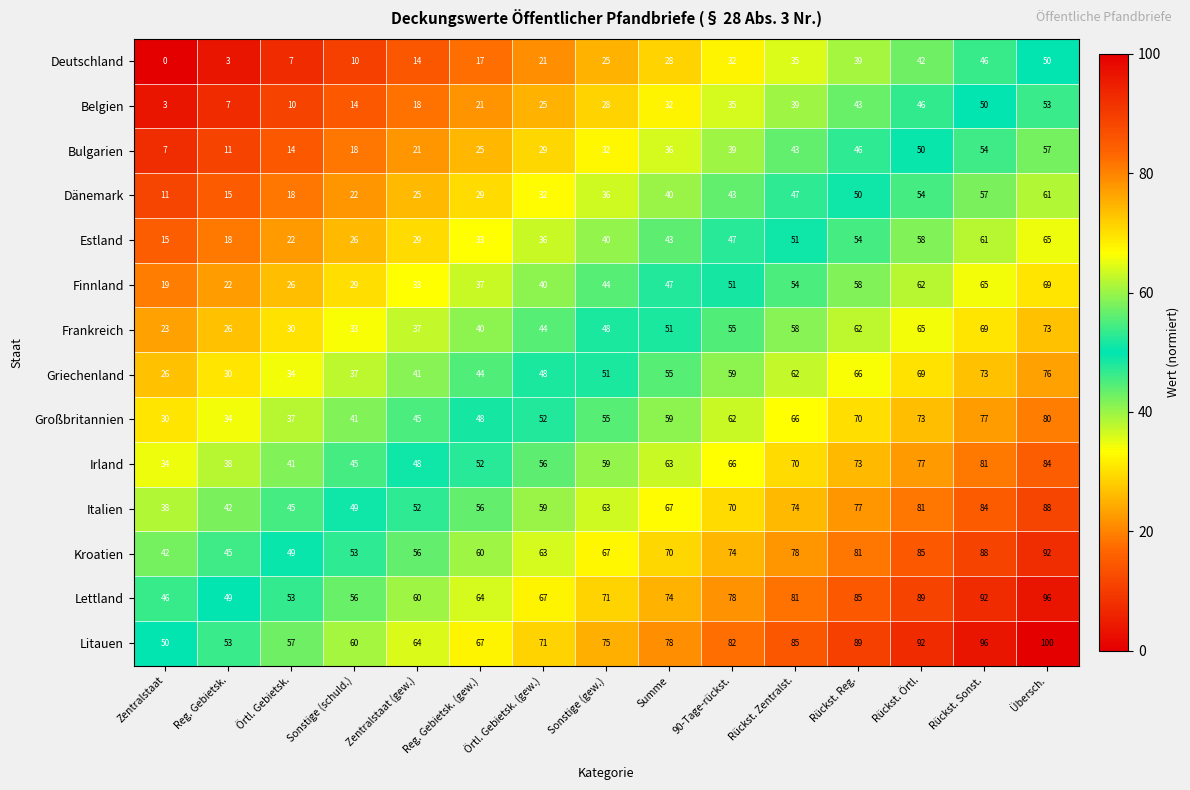

What is the maximum value shown in the chart?

100